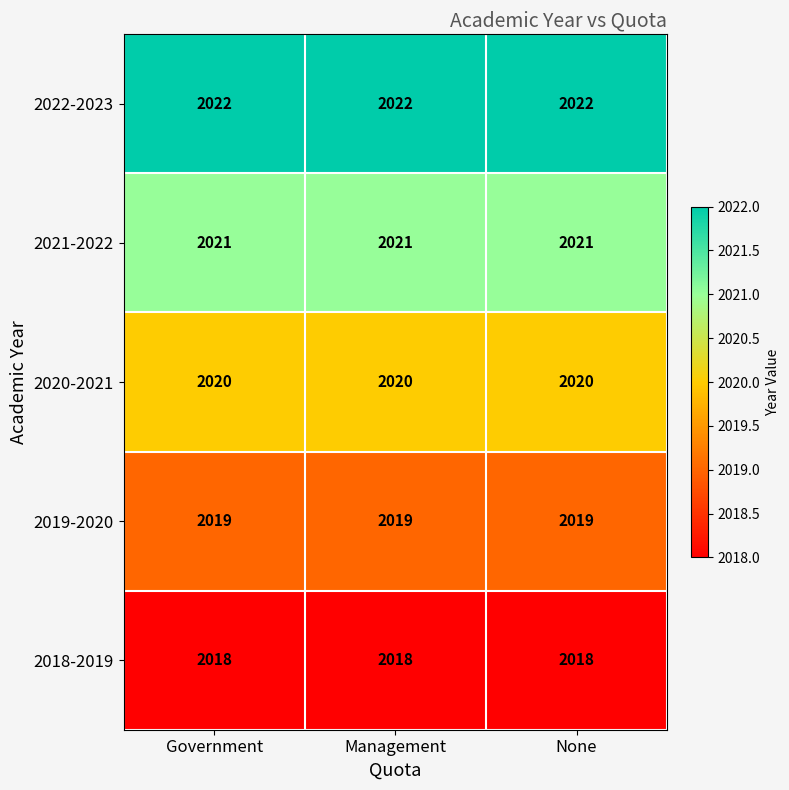

Rank the series by their average value, from lowest to highest.

2018-2019, 2019-2020, 2020-2021, 2021-2022, 2022-2023